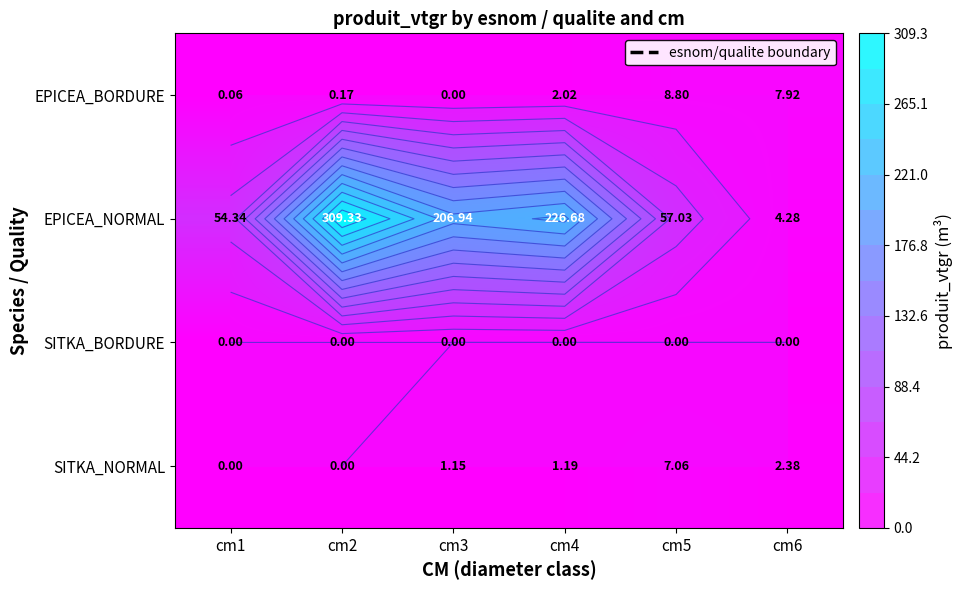

What is the maximum value shown in the chart?

309.3